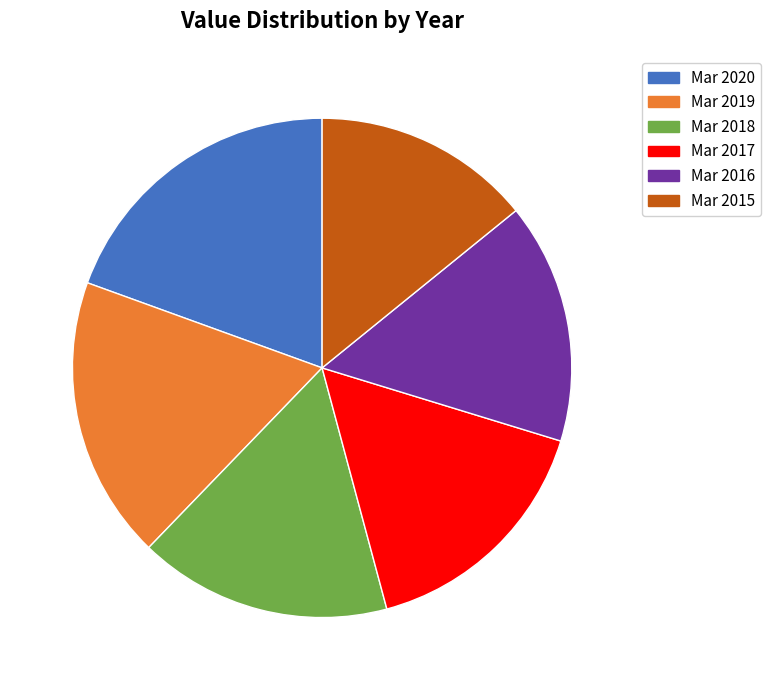

Which slice is the smallest?

Mar 2015